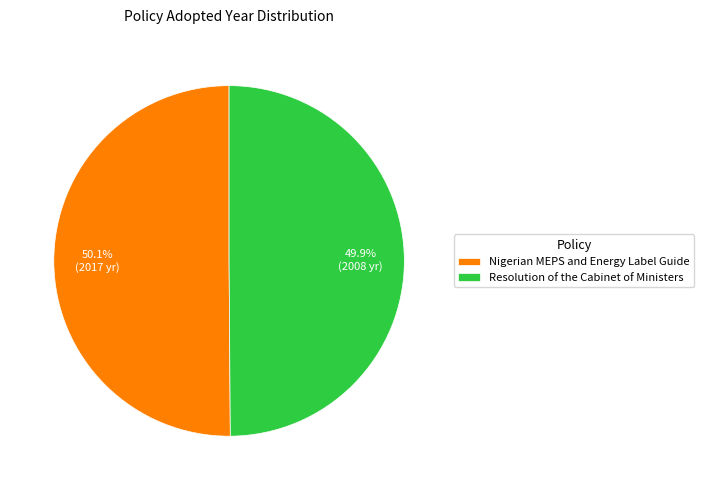

Approximately how many times larger is the value at Nigerian MEPS and Energy Label Guide compared to Resolution of the Cabinet of Ministers?

1.0